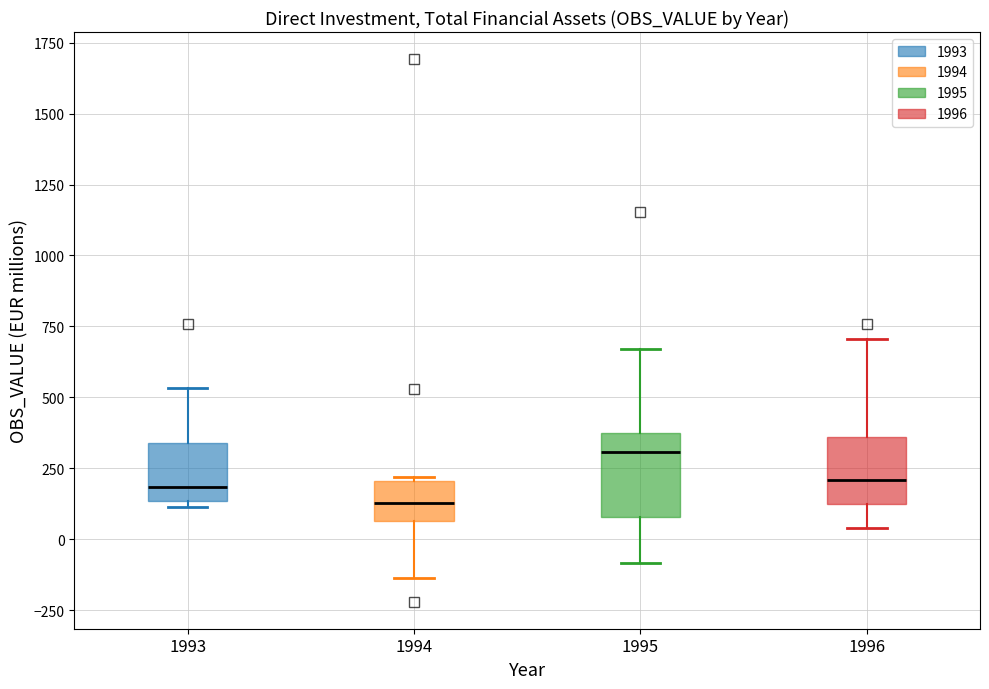

Which box has the lowest median line?

1994